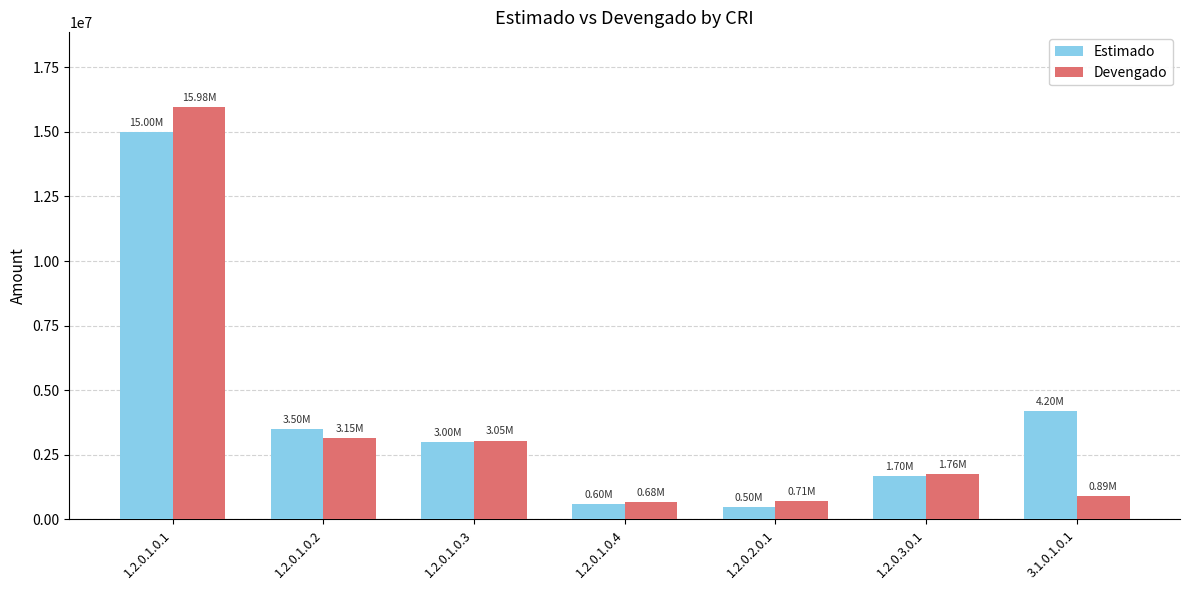

List the series in order of their peak value, highest first.

Devengado, Estimado